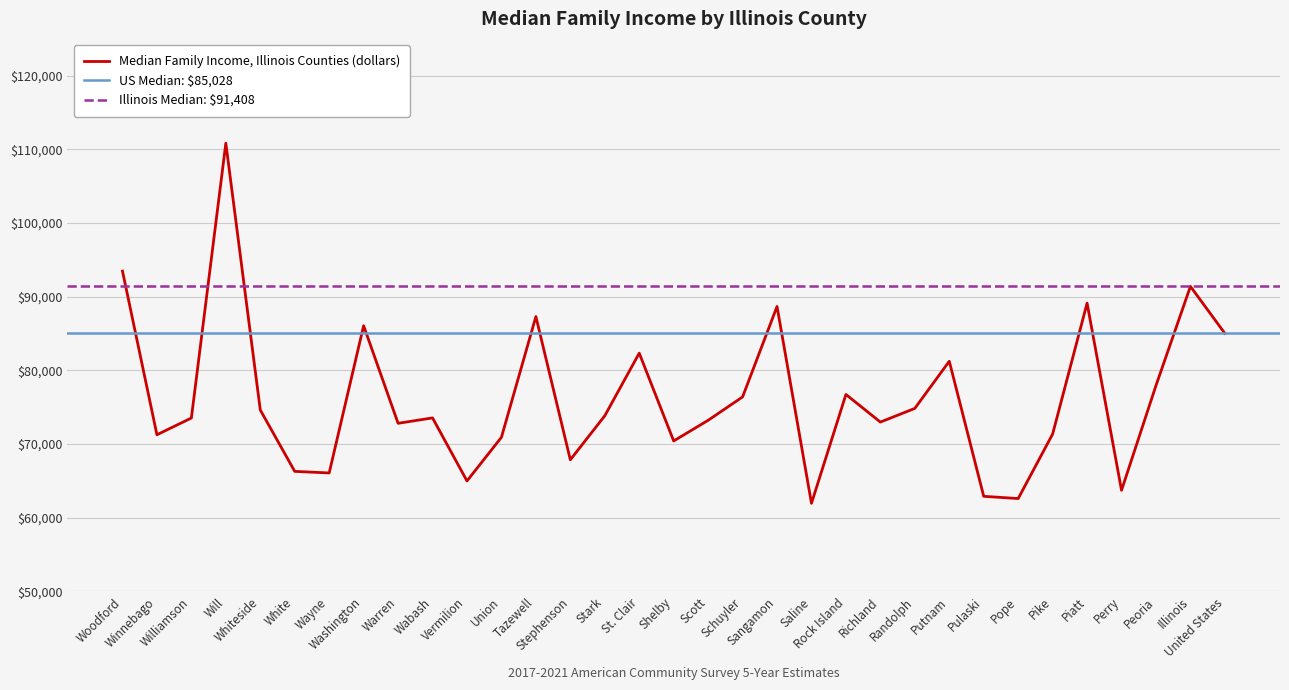

What position from the right is Pope?

7